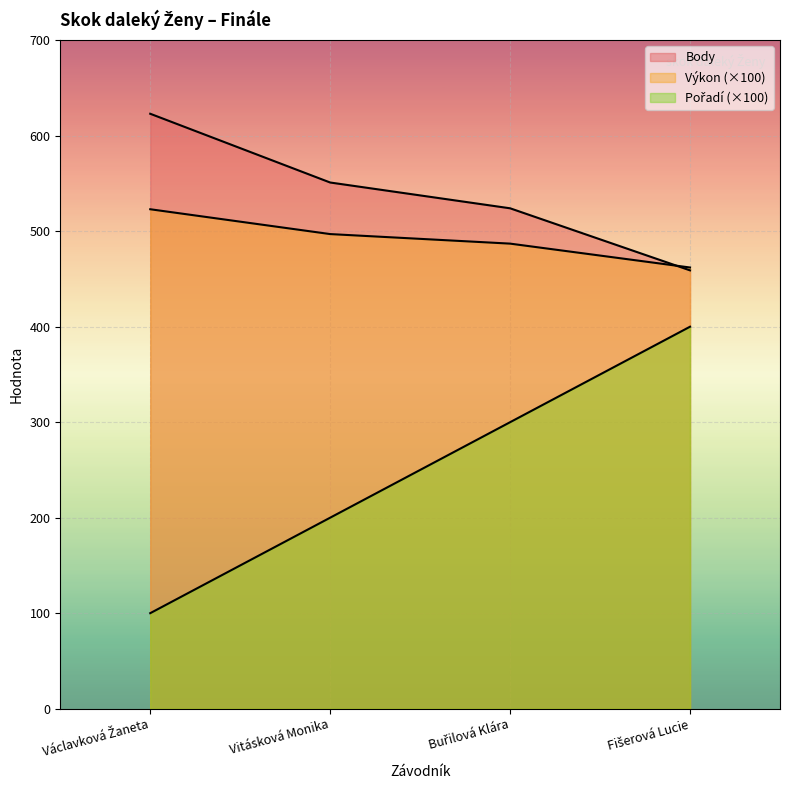

Rank the series at Buřilová Klára from lowest to highest value.

Pořadí, Výkon, Body